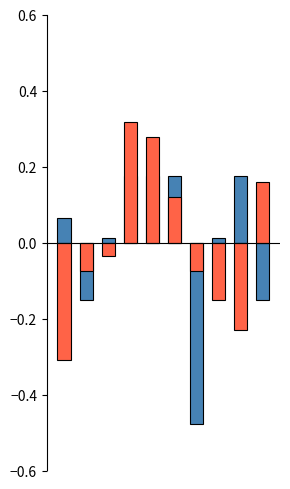

List the series in order of their peak value, lowest first.

Score 1, Score 2